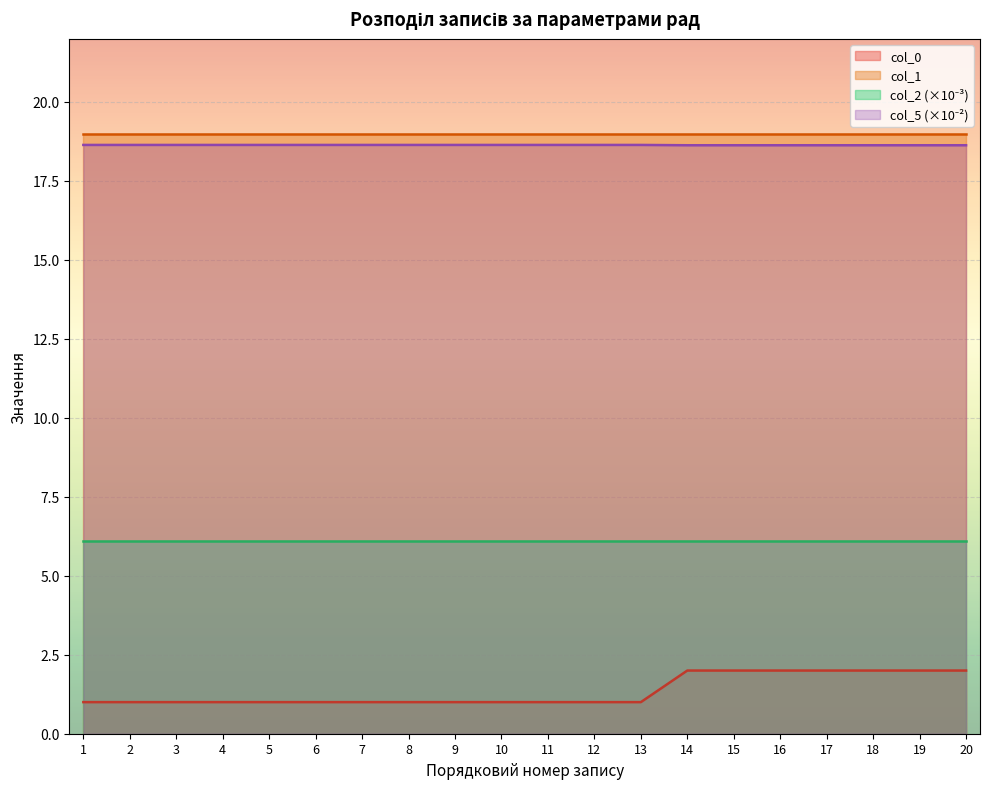

At how many categories does at least one series exceed 6?

20